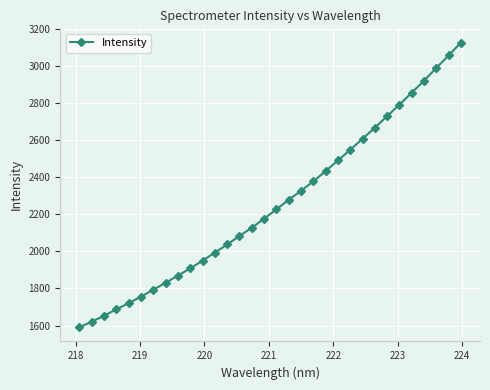

What is the difference between the maximum and minimum values?

1534.9